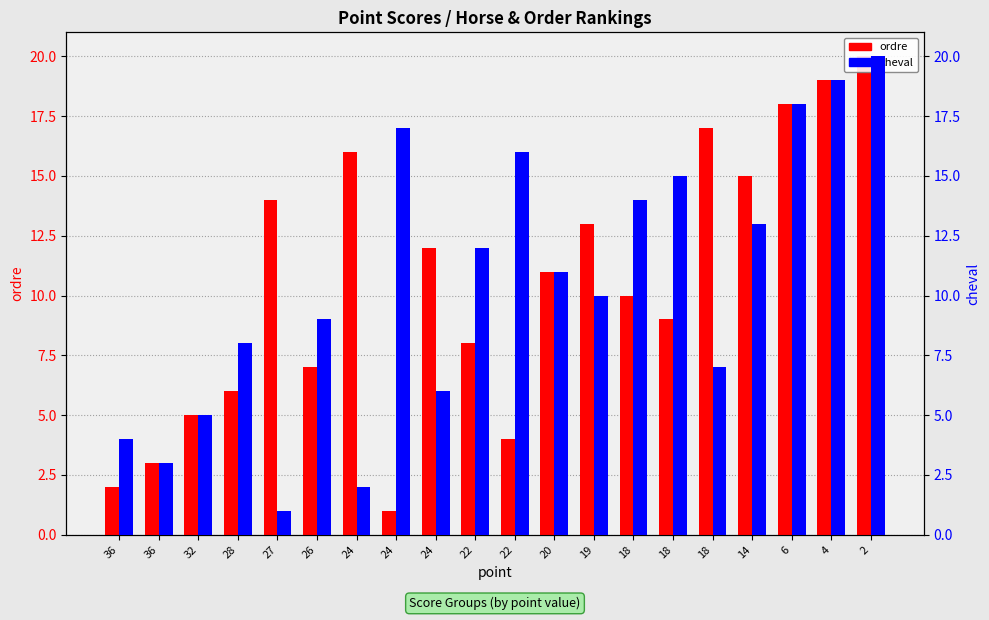

What is the value of the cheval bar at the 4th from the left?

8